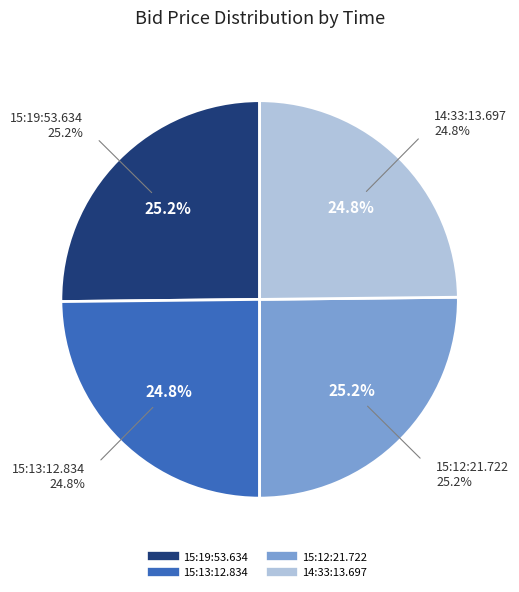

Is the sum of 15:12:21.722 and 14:33:13.697 greater than half?

No